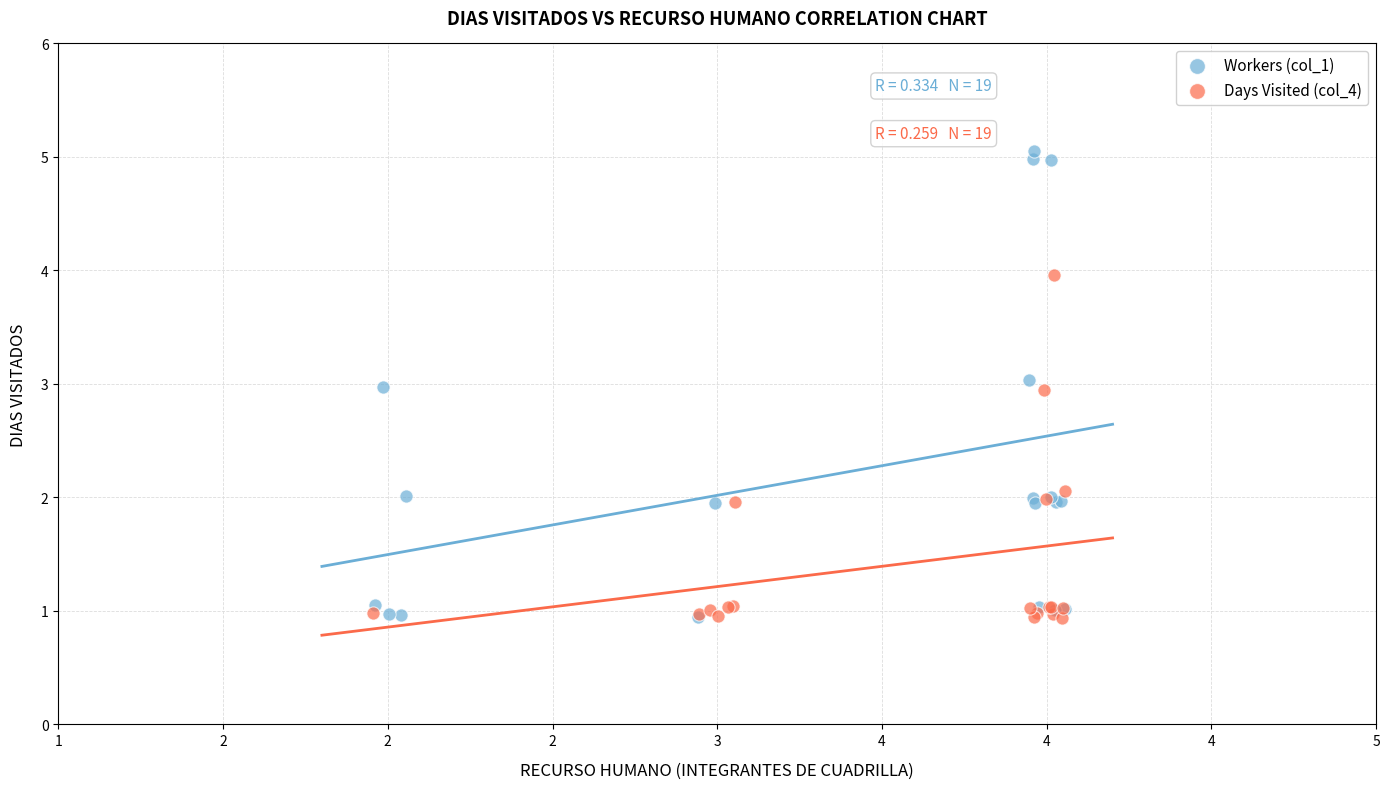

Which series has the largest Y range (max minus min)?

Workers (col_1)